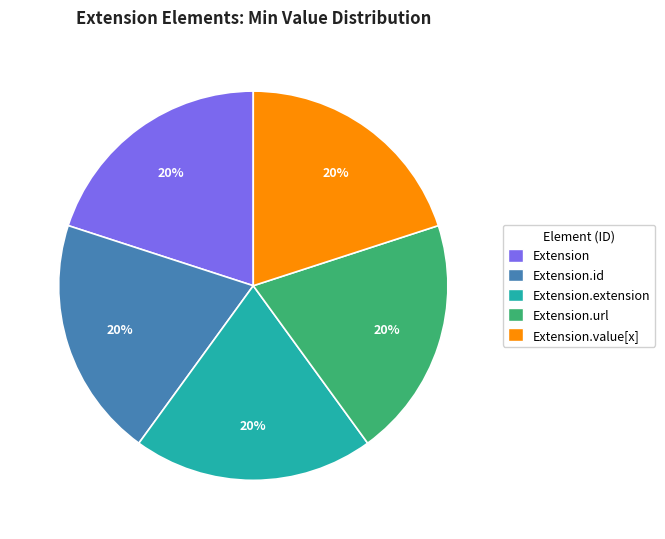

Combined, do Extension.extension and Extension account for over 50%?

No